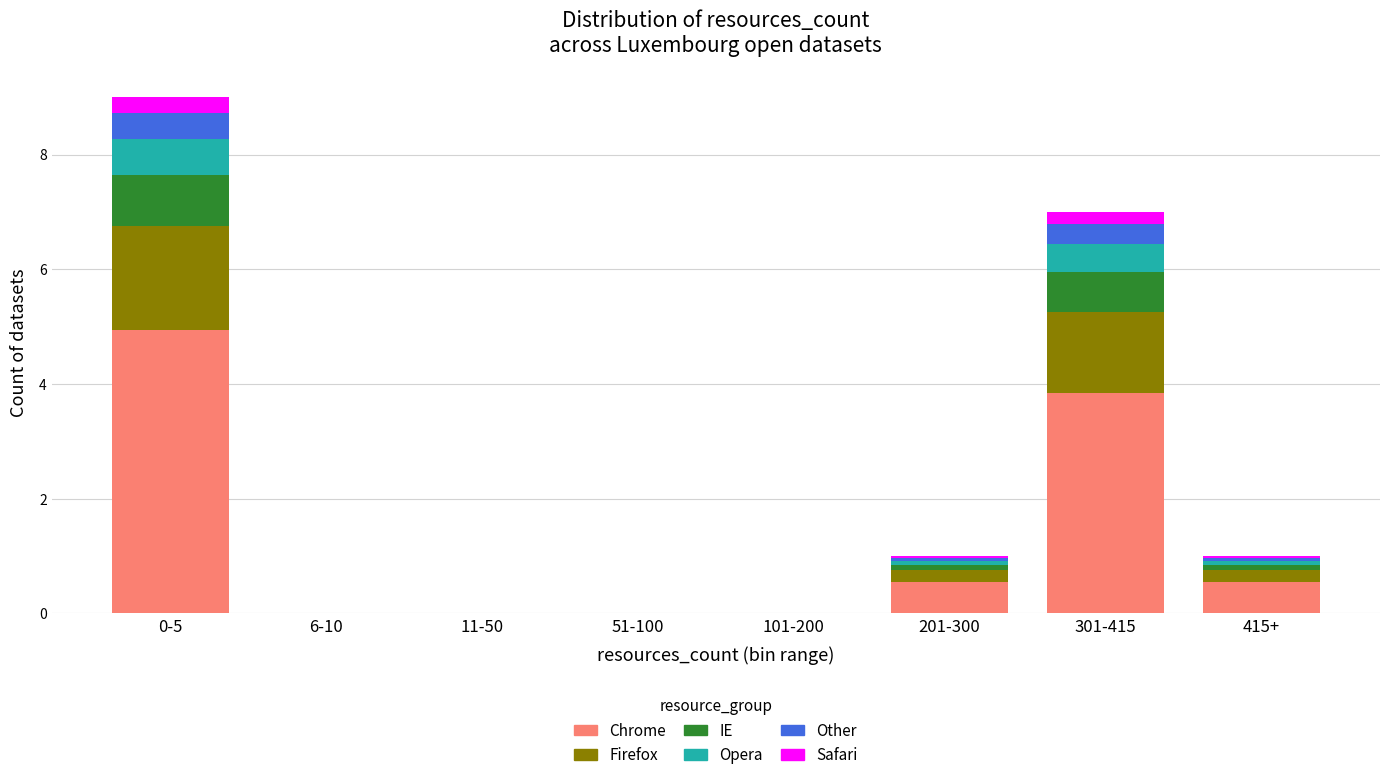

What is the highest value of the Chrome series?

5.0